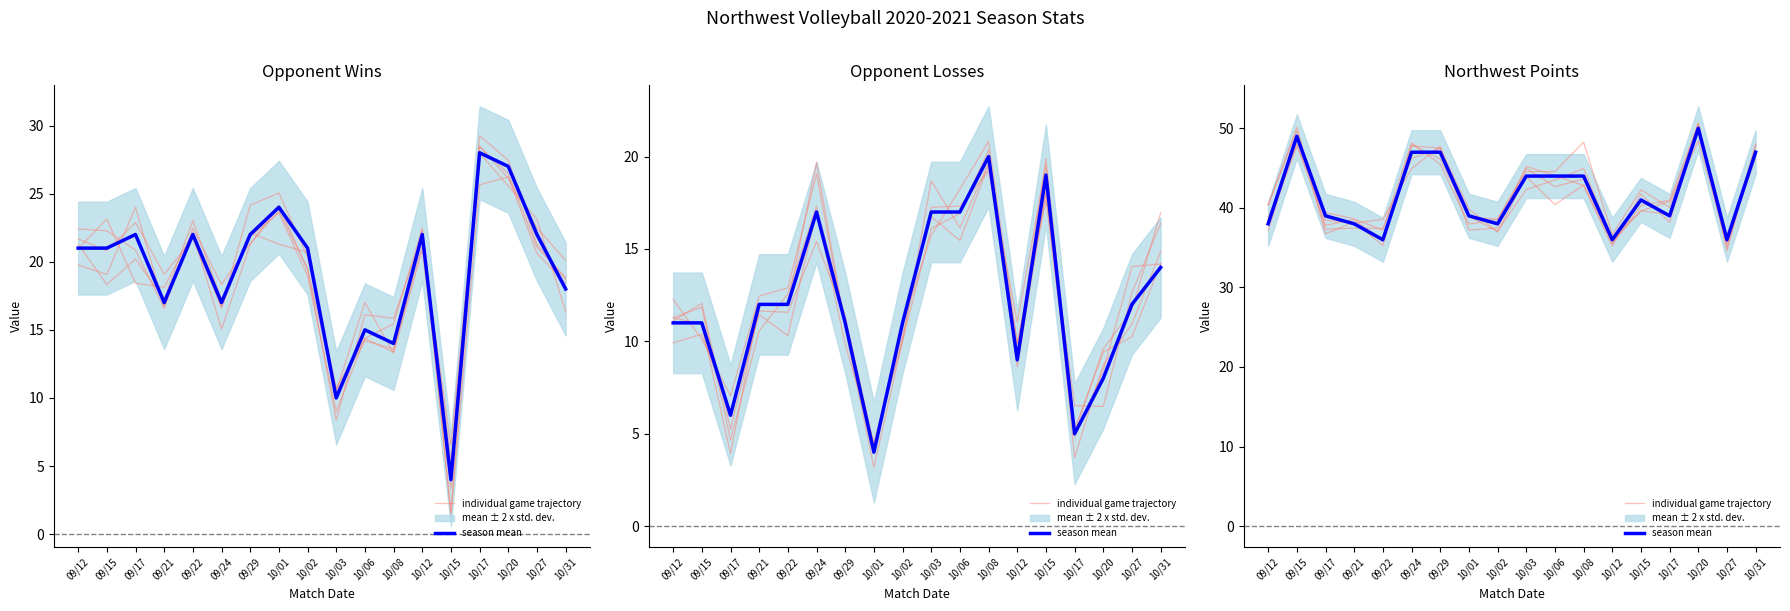

Is it true that individual game trajectory equals 48.1 at 09/15?

True